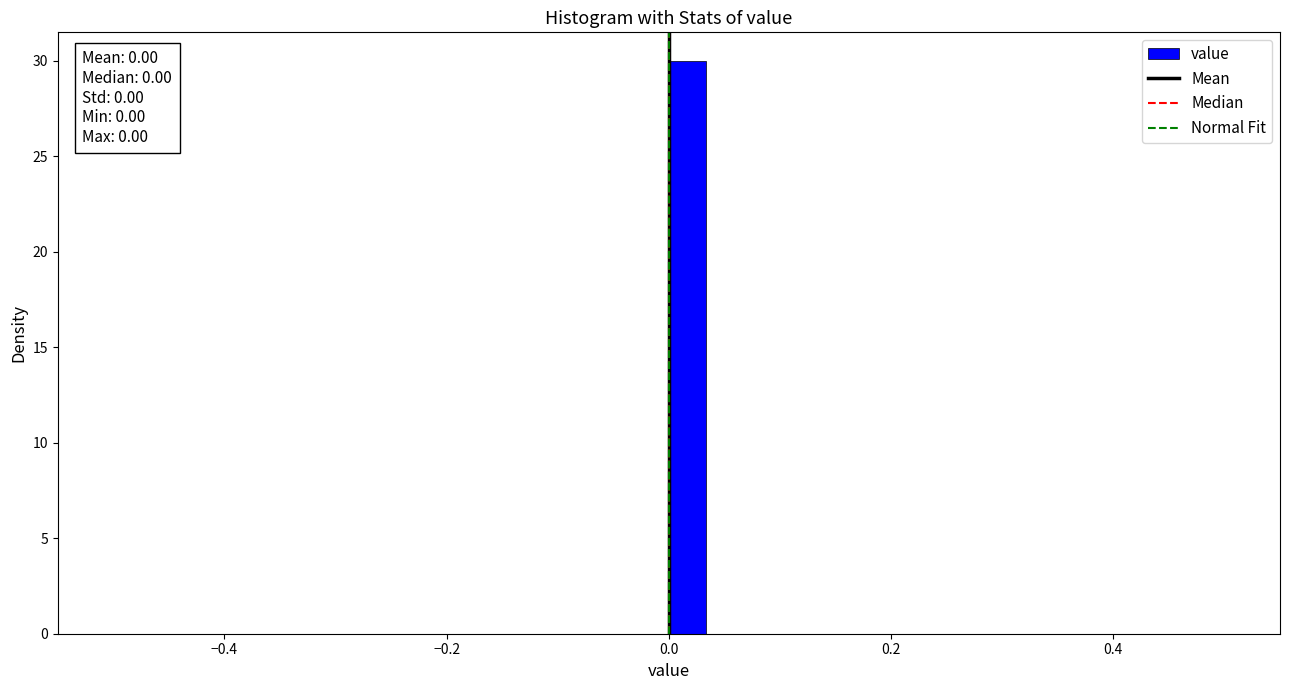

Around what value on the x-axis is the tallest bar? Give the approximate position of its centre, as read against the axis.

0.02